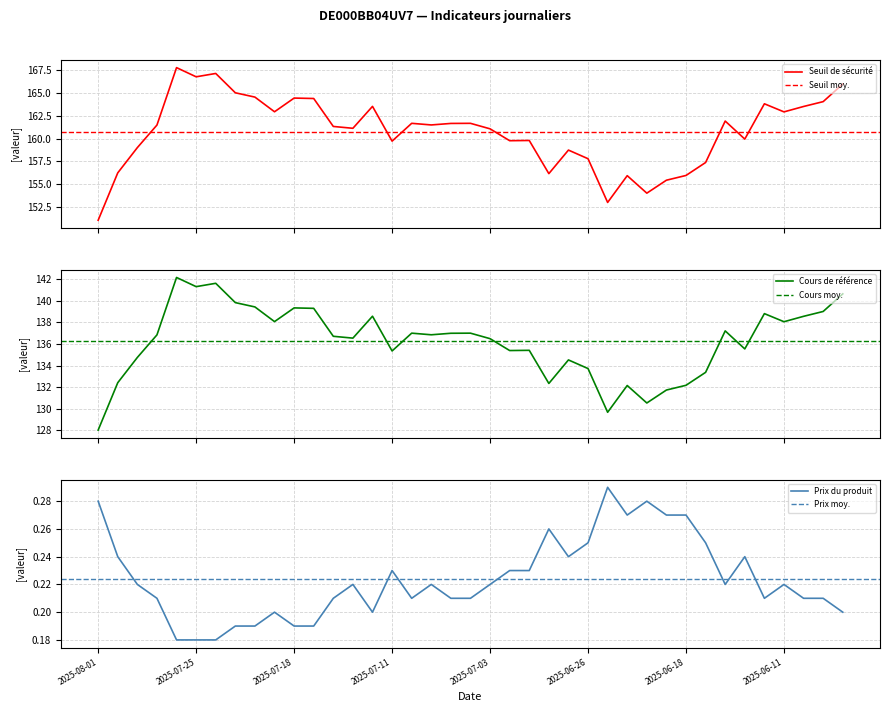

How many values in the Cours de référence series are below 136?

16